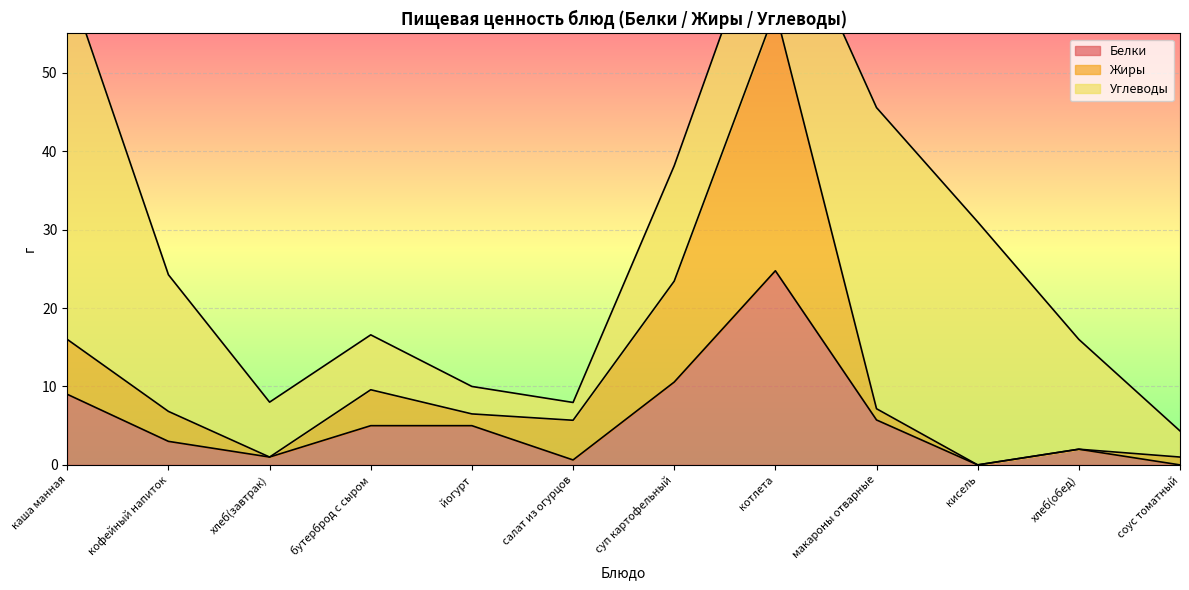

What position from the right is хлеб(завтрак)?

10